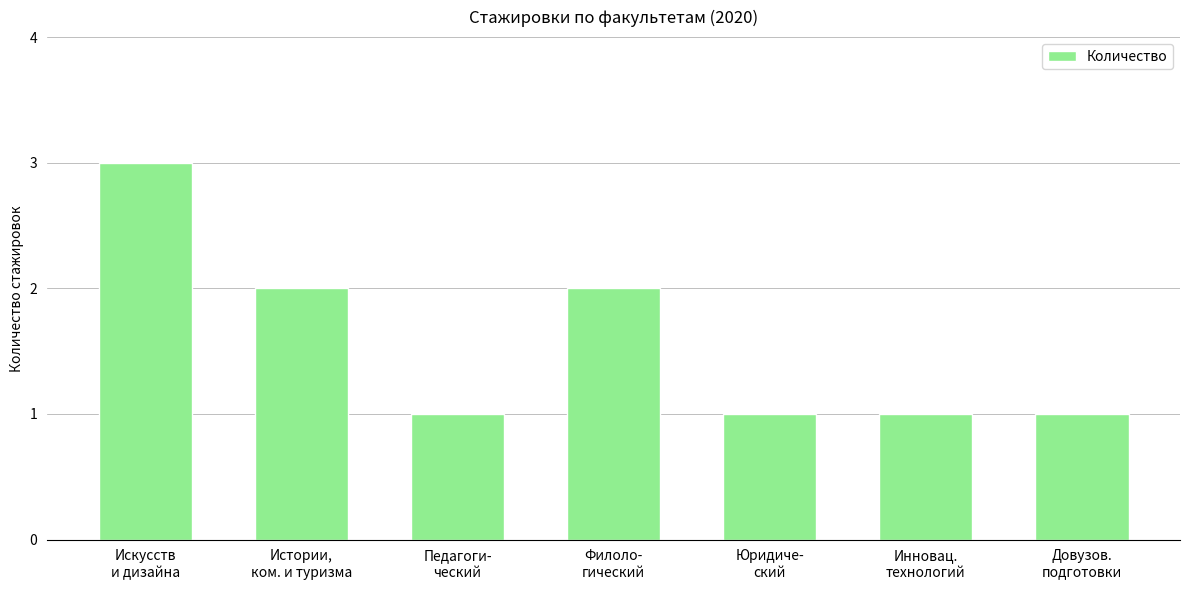

Approximately how many times larger is the value at Педагоги-
ческий compared to Инновац.
технологий?

1.0